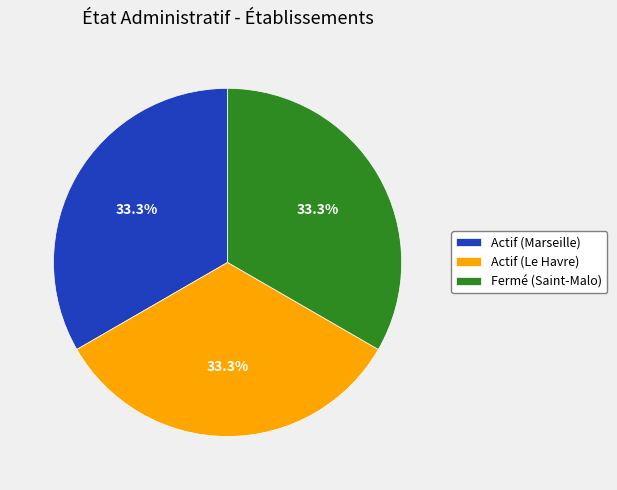

Approximately how many times larger is the value at Actif (Marseille) compared to Actif (Le Havre)?

1.0